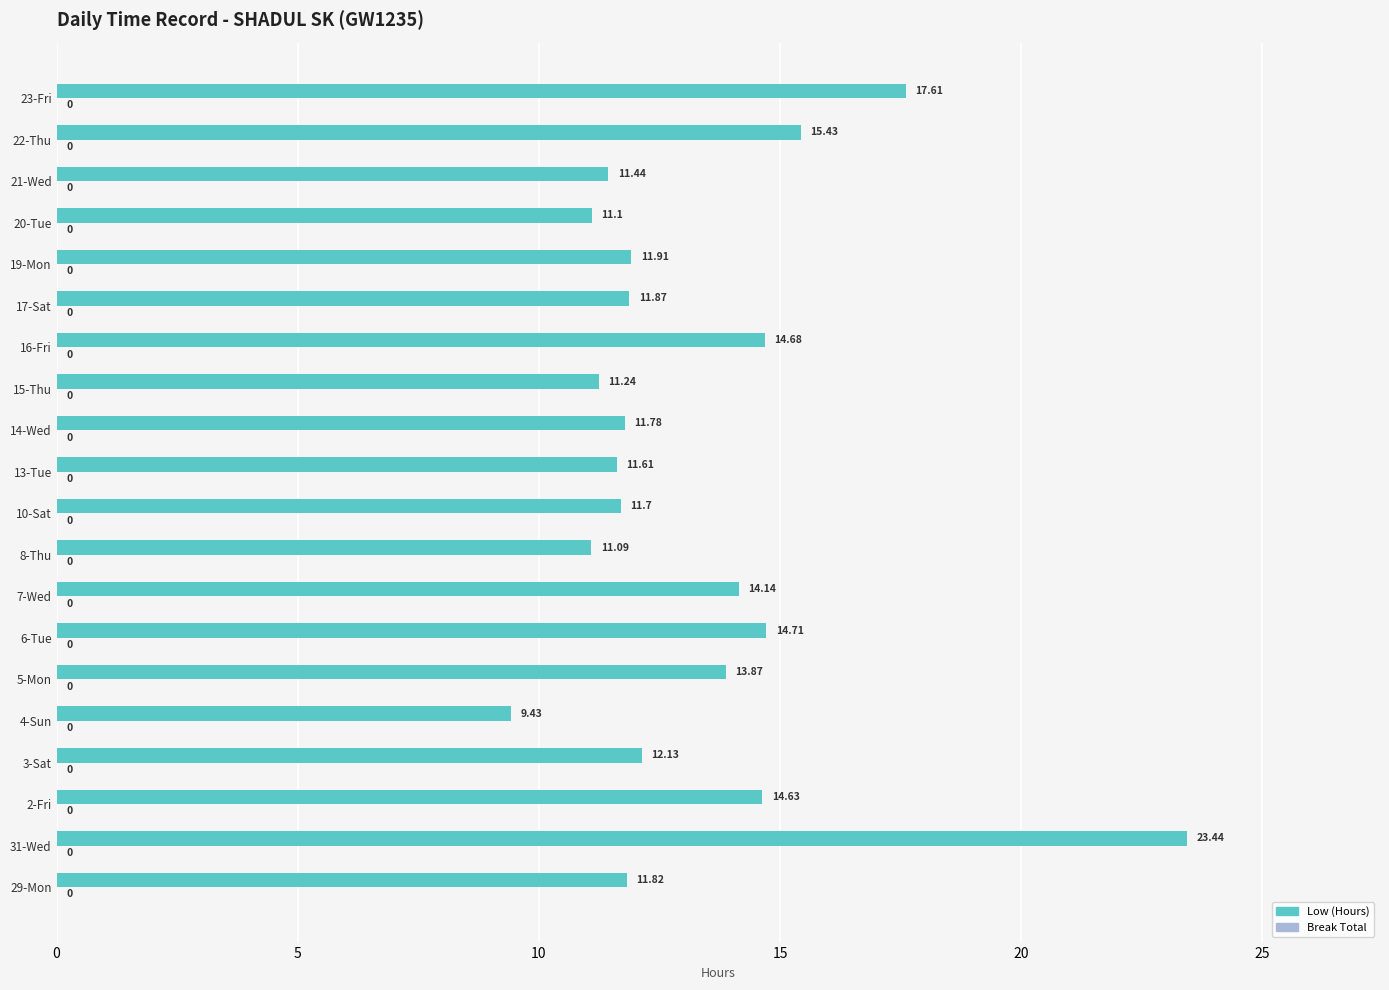

List the labels in order of value, smallest first.

4-Sun, 8-Thu, 20-Tue, 15-Thu, 21-Wed, 13-Tue, 10-Sat, 14-Wed, 29-Mon, 17-Sat, 19-Mon, 3-Sat, 5-Mon, 7-Wed, 2-Fri, 16-Fri, 6-Tue, 22-Thu, 23-Fri, 31-Wed